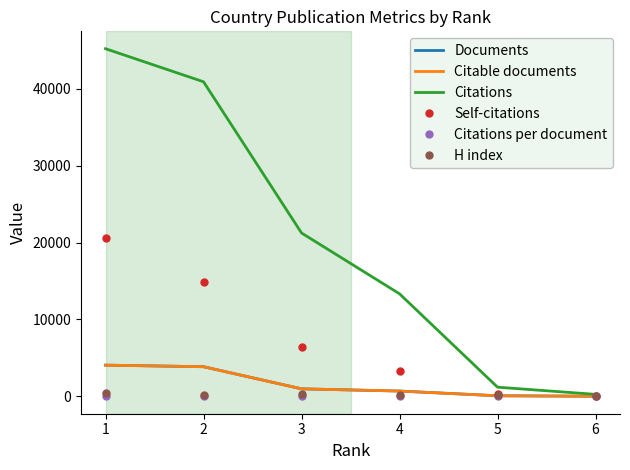

The value of Self-citations at 3 is 8815.2. True or false?

False